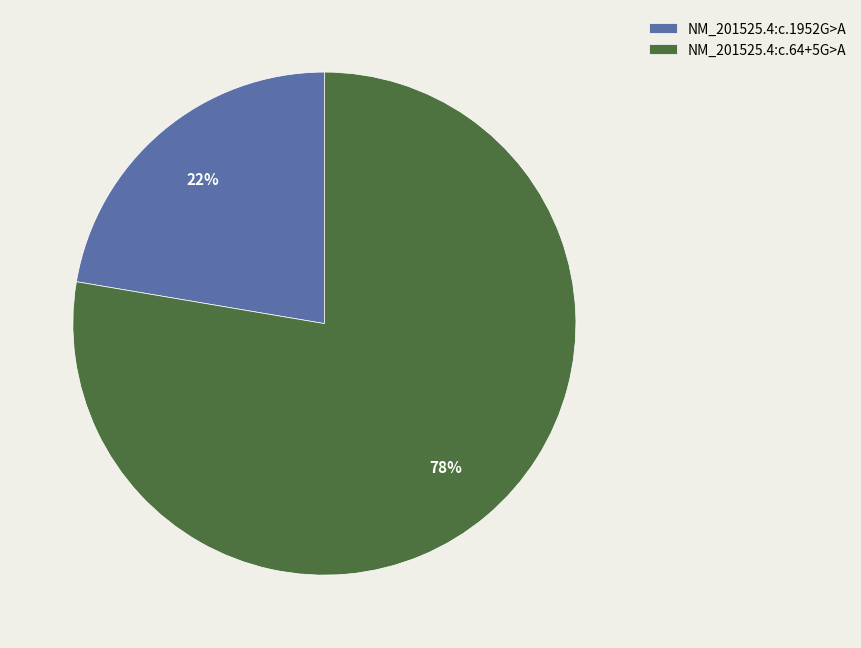

To the nearest percent, what is the combined percentage of NM_201525.4:c.1952G>A and NM_201525.4:c.64+5G>A?

100%